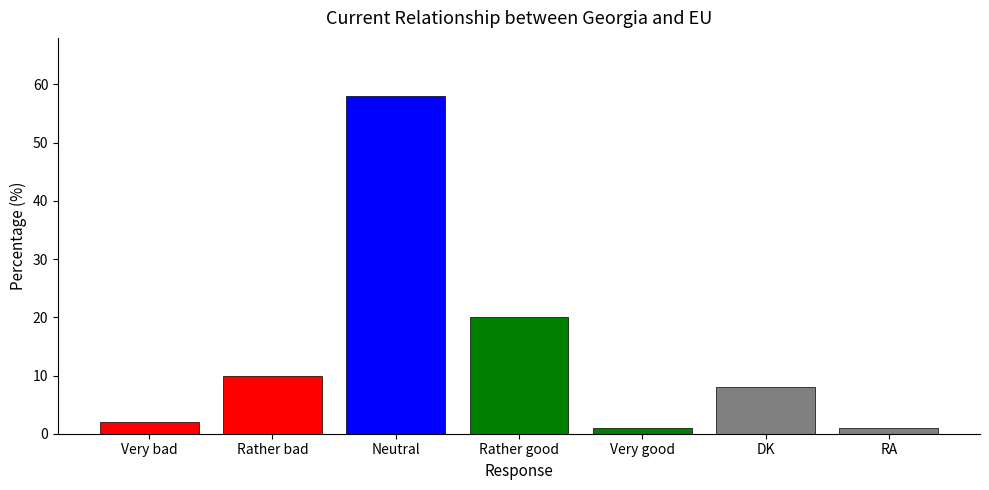

What is the label of the 6th bar from the left?

DK